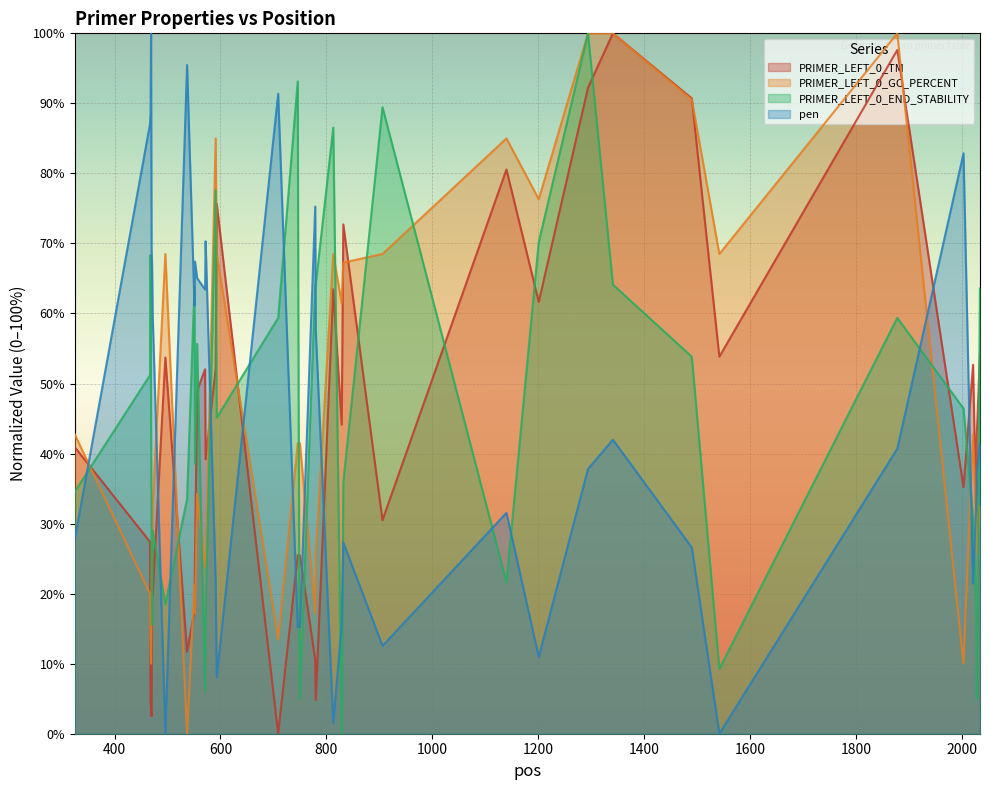

Where is pen nearest to the value 50?

780